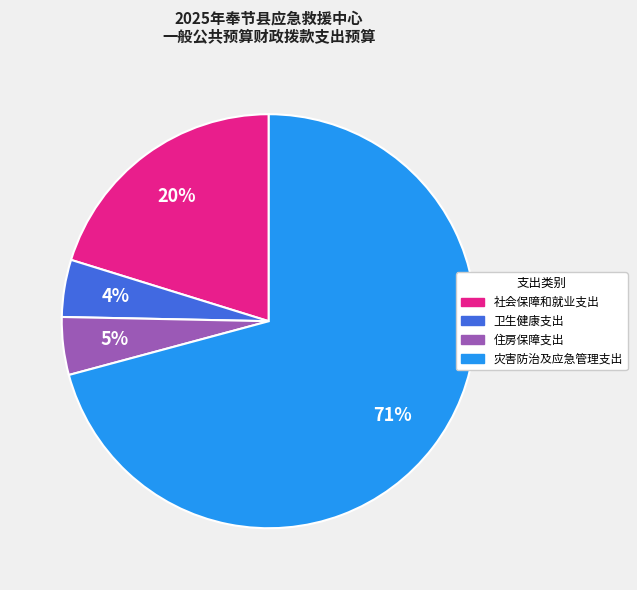

Does 灾害防治及应急管理支出 represent more than half of the total?

Yes